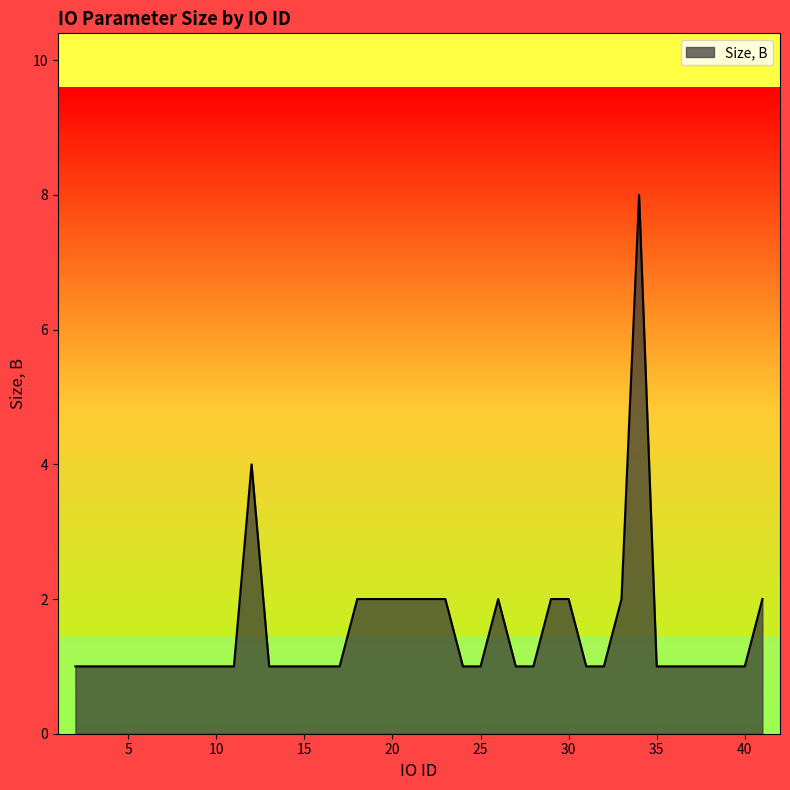

How many lines are shown in the chart?

1